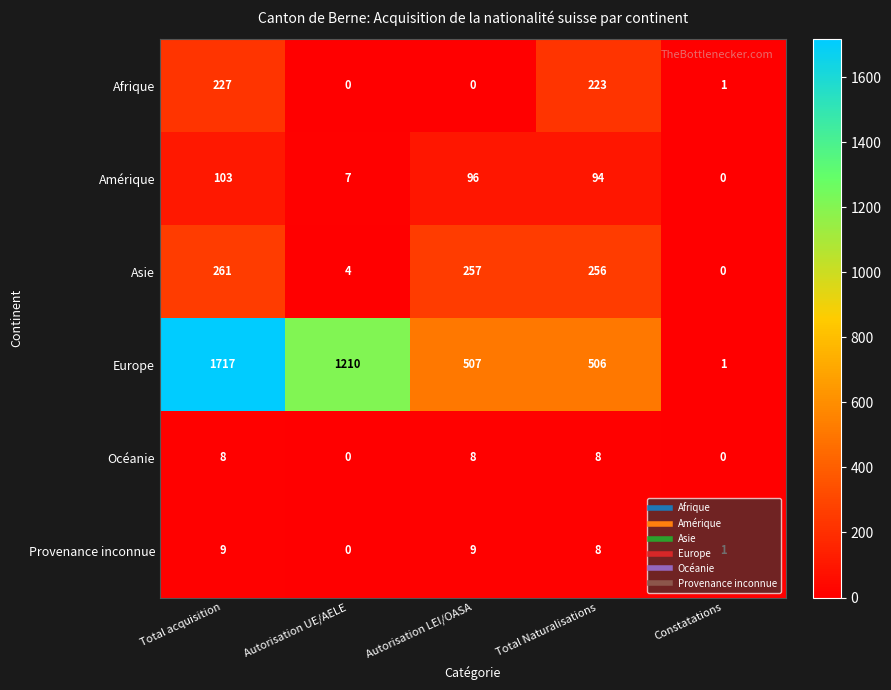

Is it true that Amérique equals 7 at Autorisation UE/AELE?

True